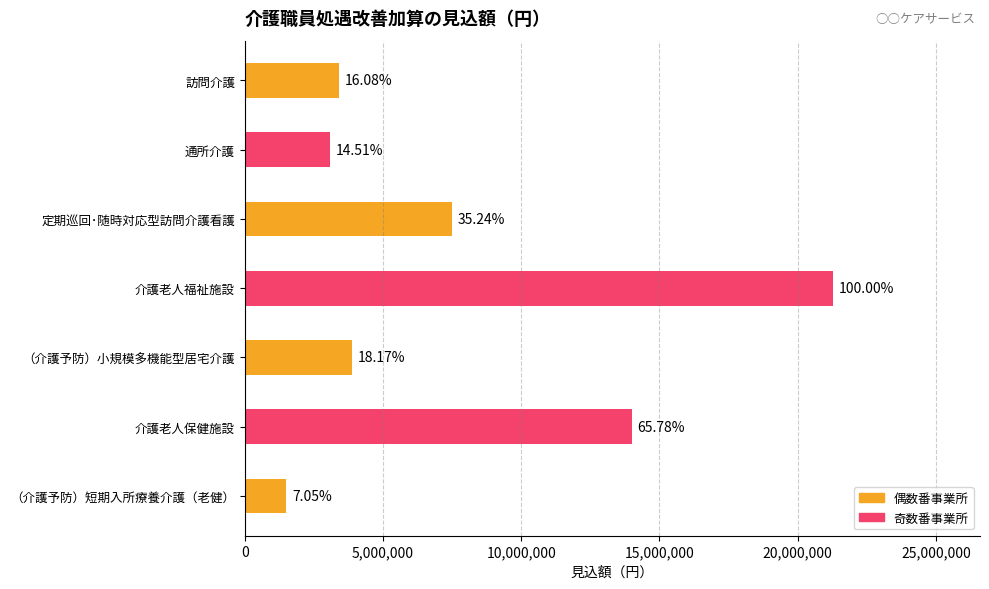

How many bars are there in total?

7